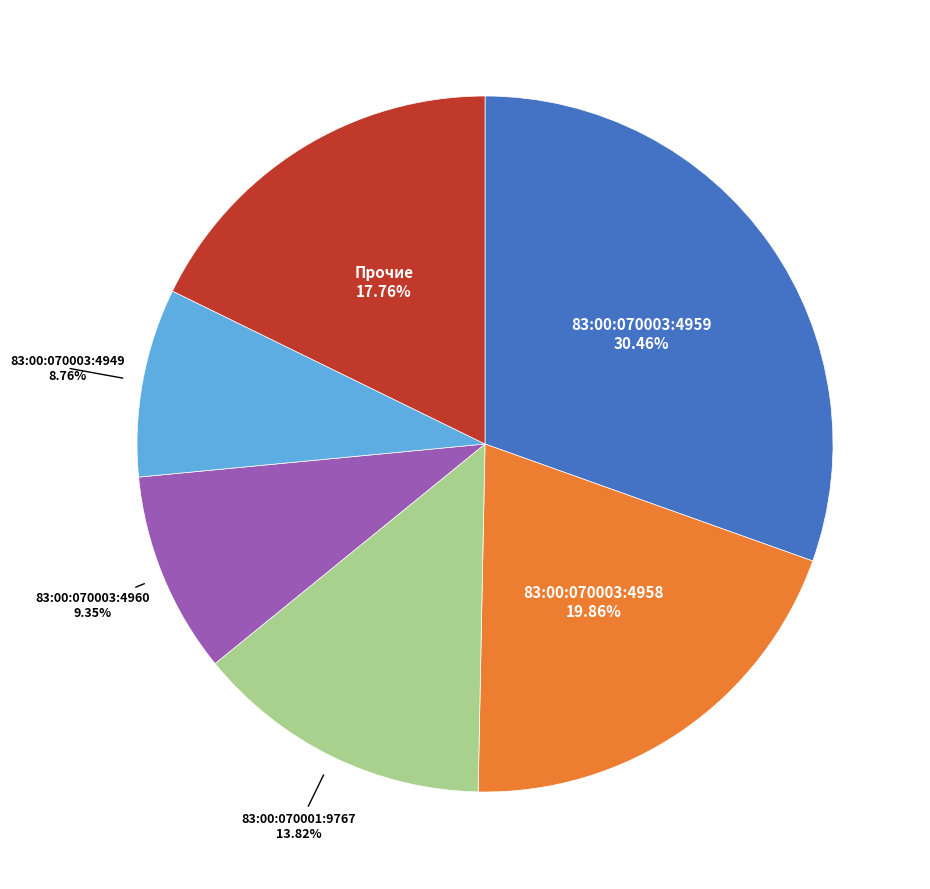

Does any single category account for the majority?

No